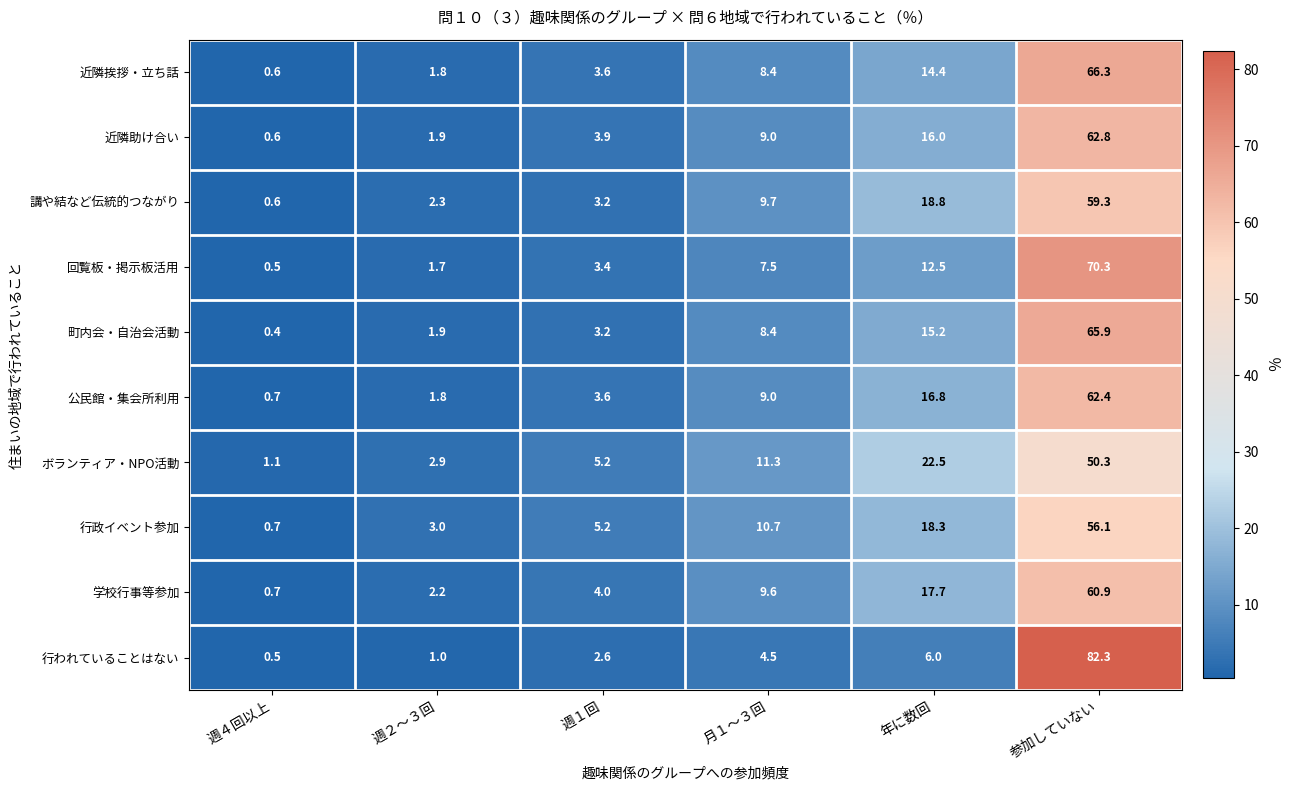

Is it true that 行われていることはない equals 8.0 at 年に数回?

False